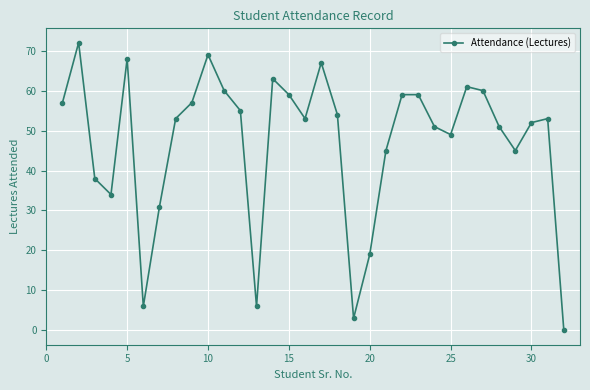

How many interior local valleys (lower than both neighbors) does the data have?

7